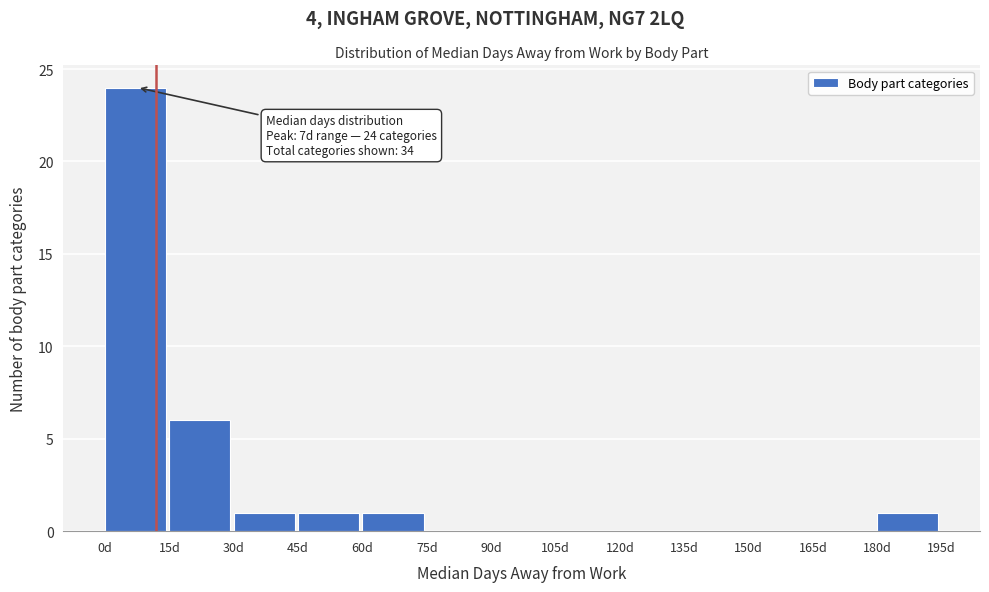

Over which range of the x-axis is the bar tallest?

0 to 15